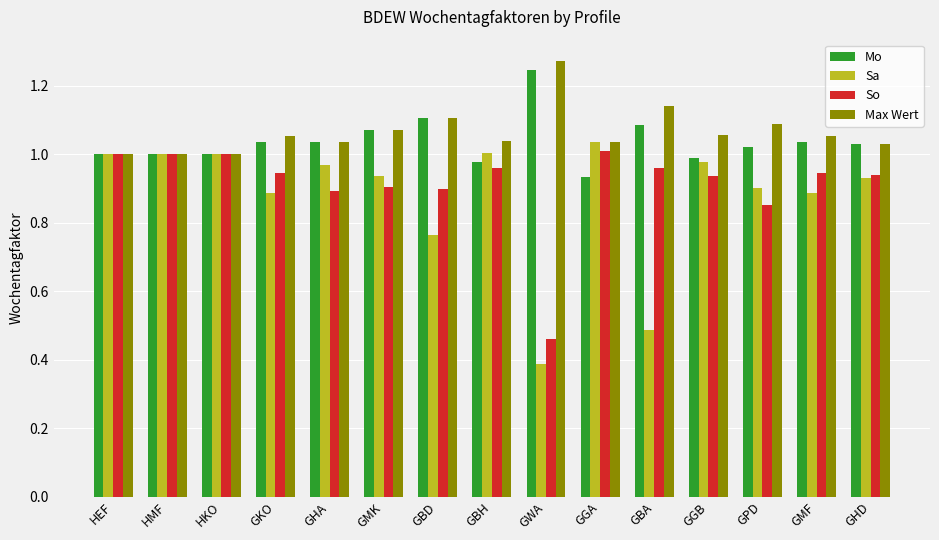

Which series has the largest total across all categories?

Max Wert